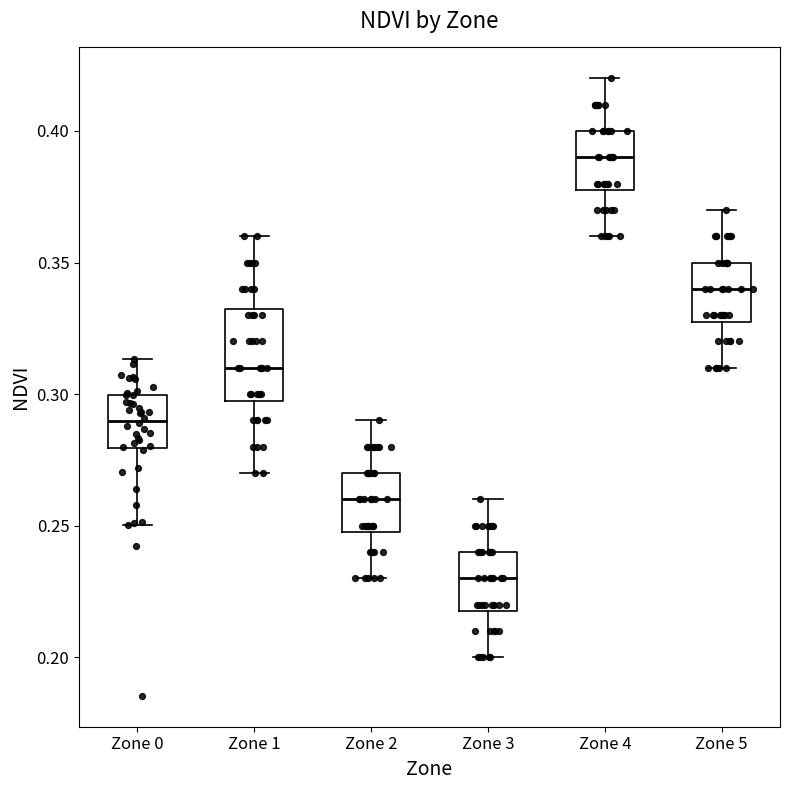

Reading left to right, transcribe this box plot: for each box, give where its median line is, the range the box spans, and where its two whiskers end, as read against the y-axis. The values are not printed on the chart, so give them approximately, as read against the axis.

Zone 0: median 0.290, box 0.280 to 0.300, whiskers 0.250 to 0.315
Zone 1: median 0.310, box 0.300 to 0.335, whiskers 0.270 to 0.360
Zone 2: median 0.260, box 0.250 to 0.270, whiskers 0.230 to 0.290
Zone 3: median 0.230, box 0.220 to 0.240, whiskers 0.200 to 0.260
Zone 4: median 0.390, box 0.380 to 0.400, whiskers 0.360 to 0.420
Zone 5: median 0.340, box 0.330 to 0.350, whiskers 0.310 to 0.370